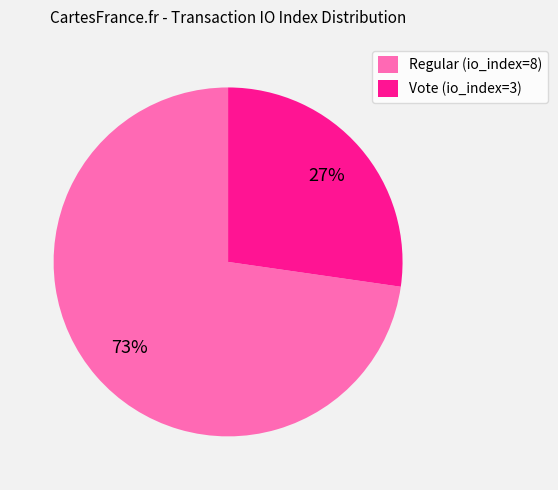

What is the ratio of the value at Vote (io_index=3) to the value at Regular (io_index=8)?

0.4